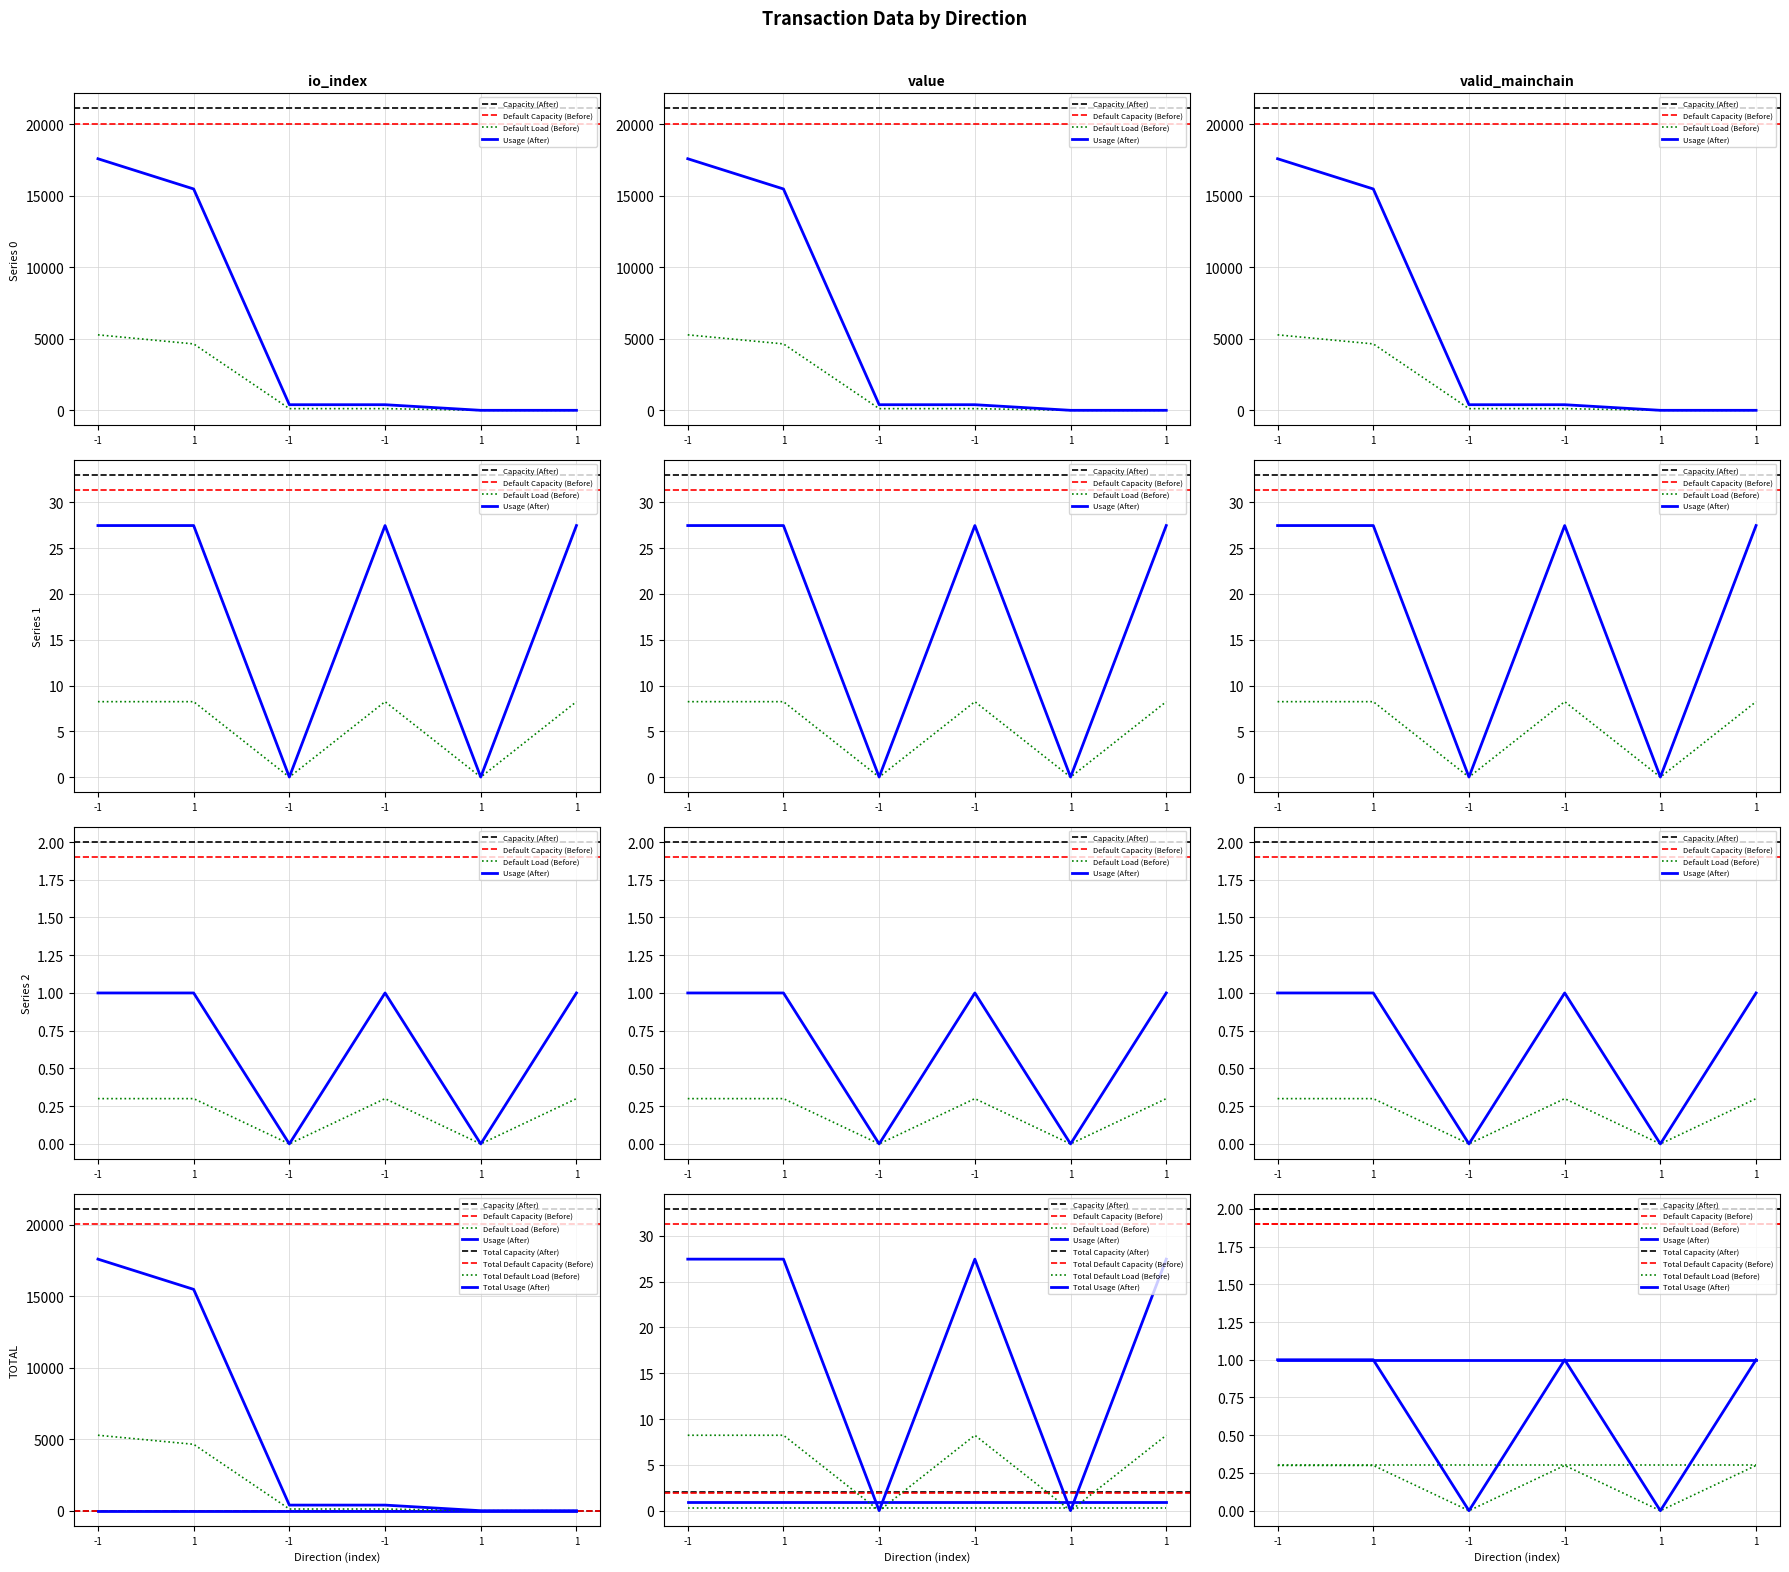

Where is the first local maximum for value?

-1